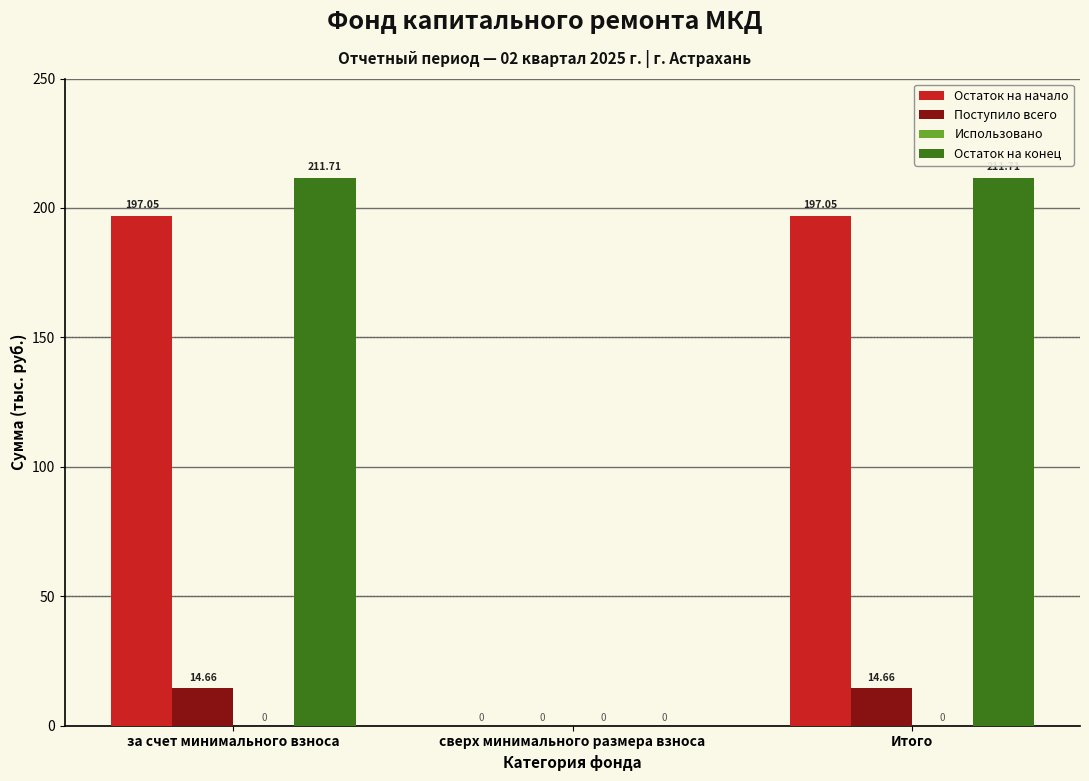

Which series changed the most between сверх минимального размера взноса and Итого?

Остаток на конец